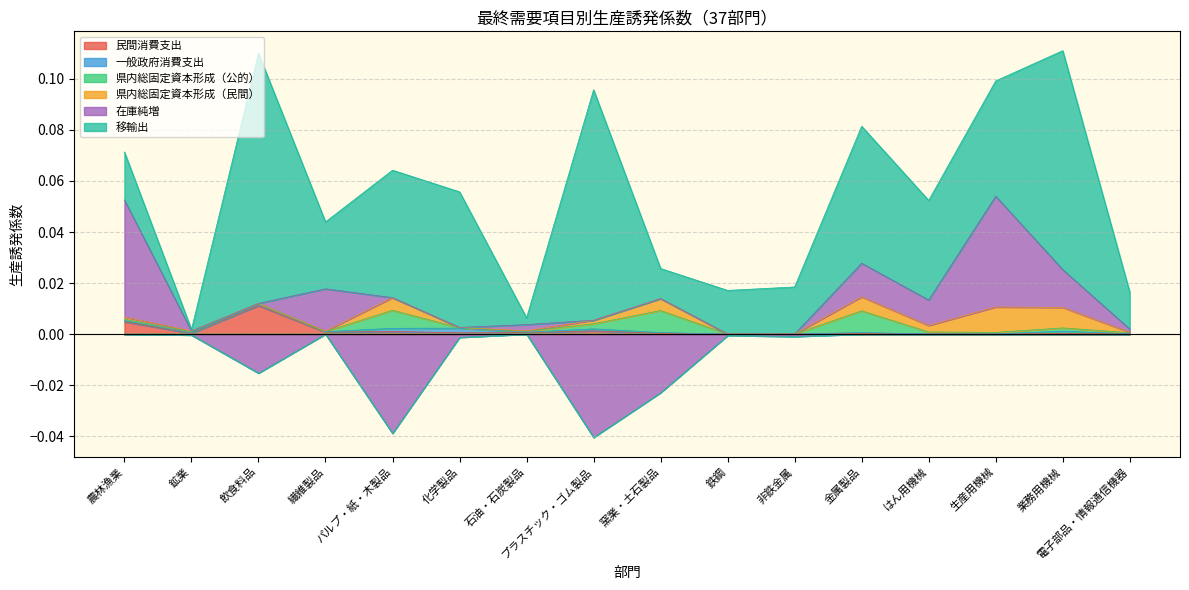

Rank the series by their maximum value, from lowest to highest.

一般政府消費支出, 県内総固定資本形成（公的）, 県内総固定資本形成（民間）, 民間消費支出, 在庫純増, 移輸出